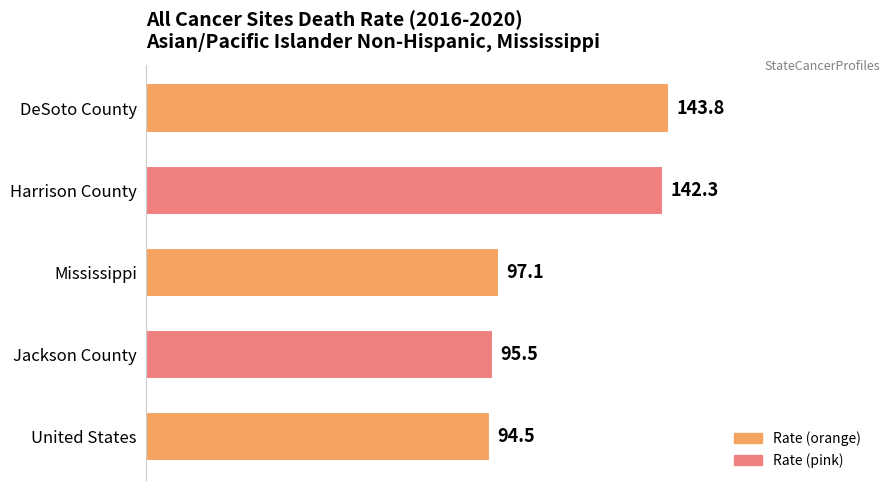

What is the smallest value displayed?

94.5